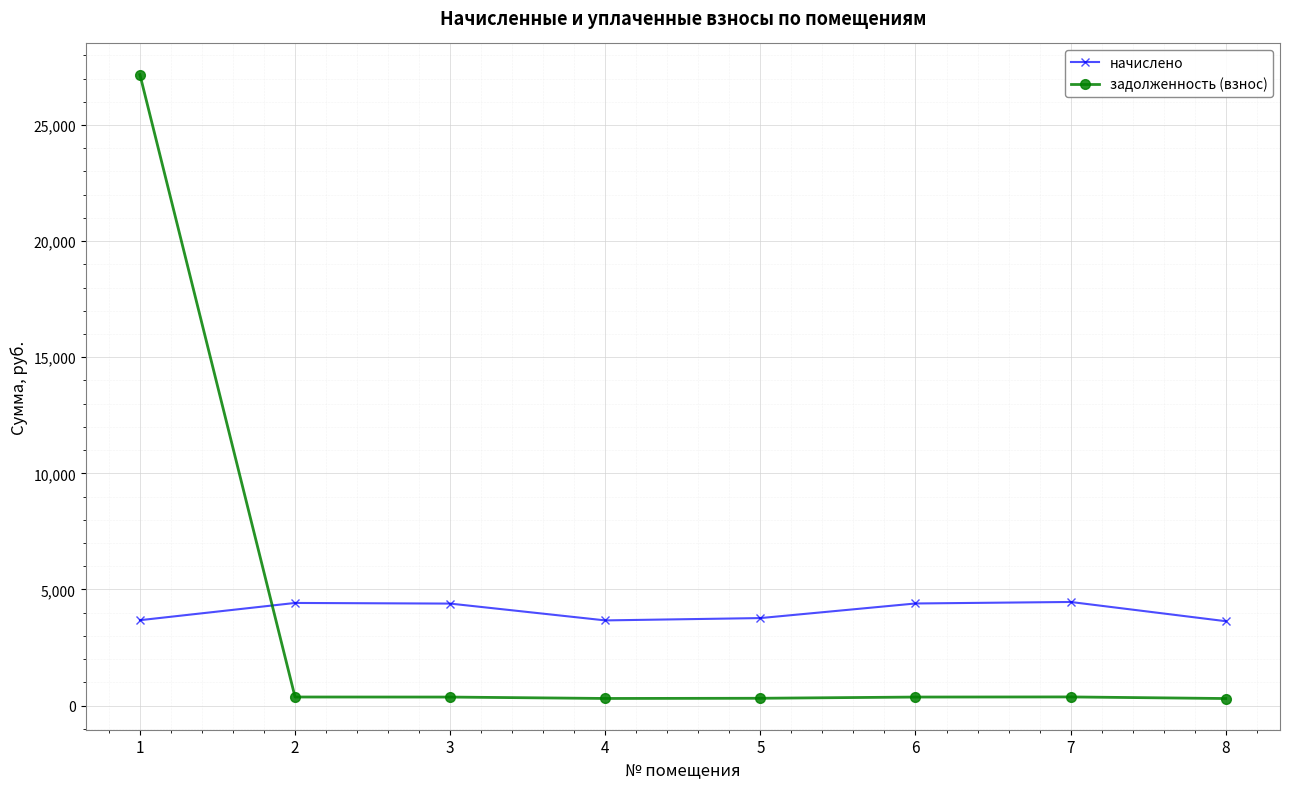

Rank the series at 1 from lowest to highest value.

начислено, задолженность (взнос)